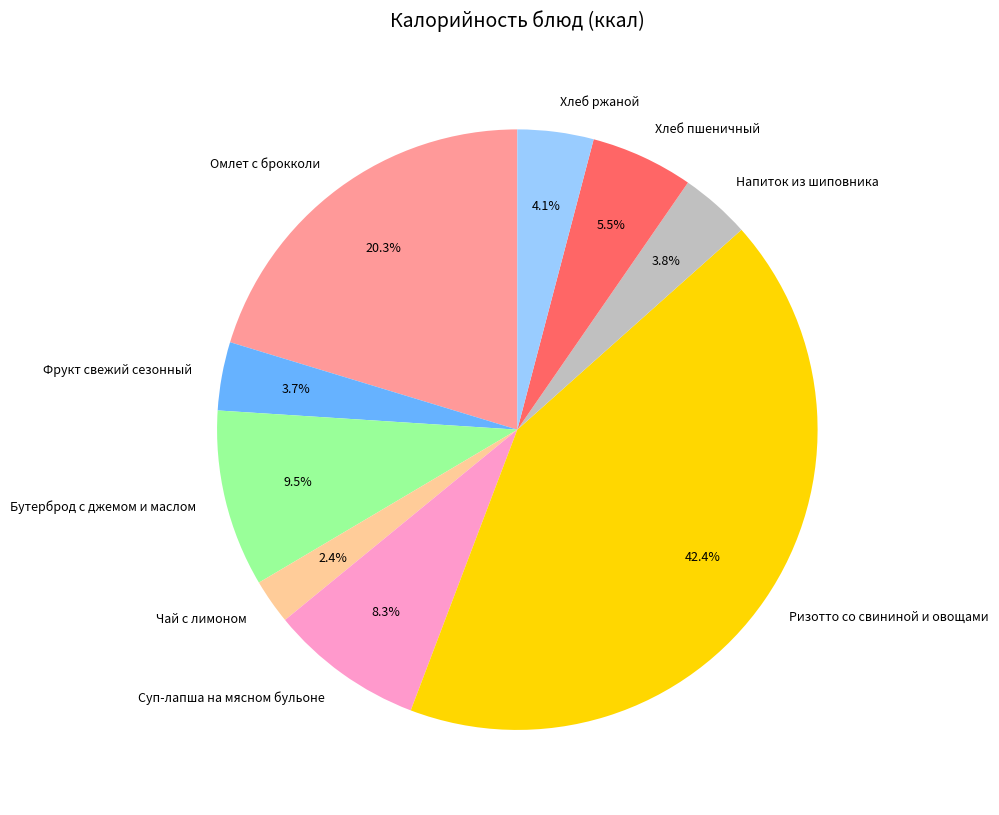

Does Омлет с брокколи represent more than half of the total?

No